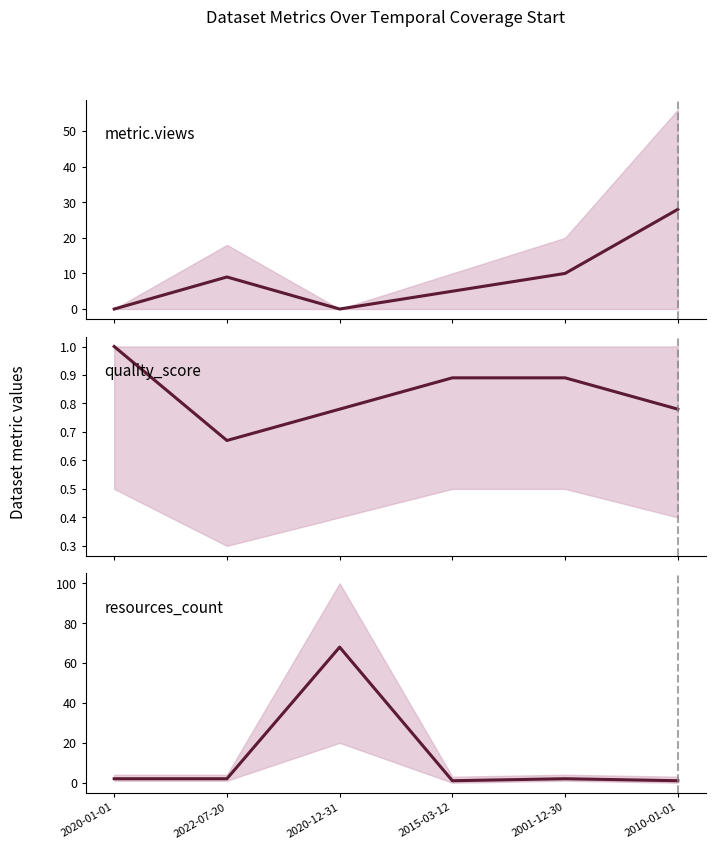

Which series changed the most between 2020-12-31 and 2001-12-30?

resources_count